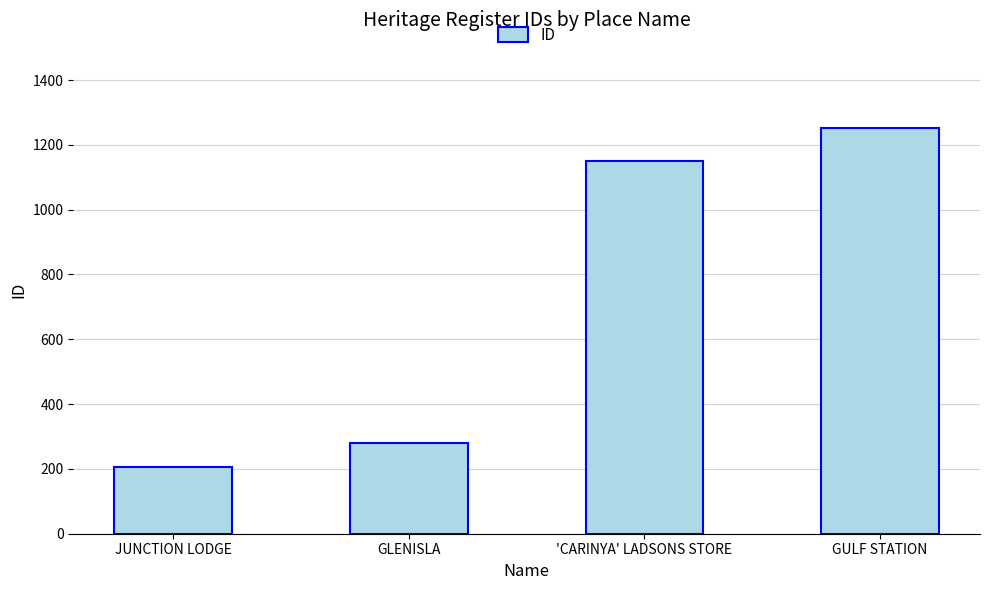

Rank the categories by value from highest to lowest.

GULF STATION, 'CARINYA' LADSONS STORE, GLENISLA, JUNCTION LODGE